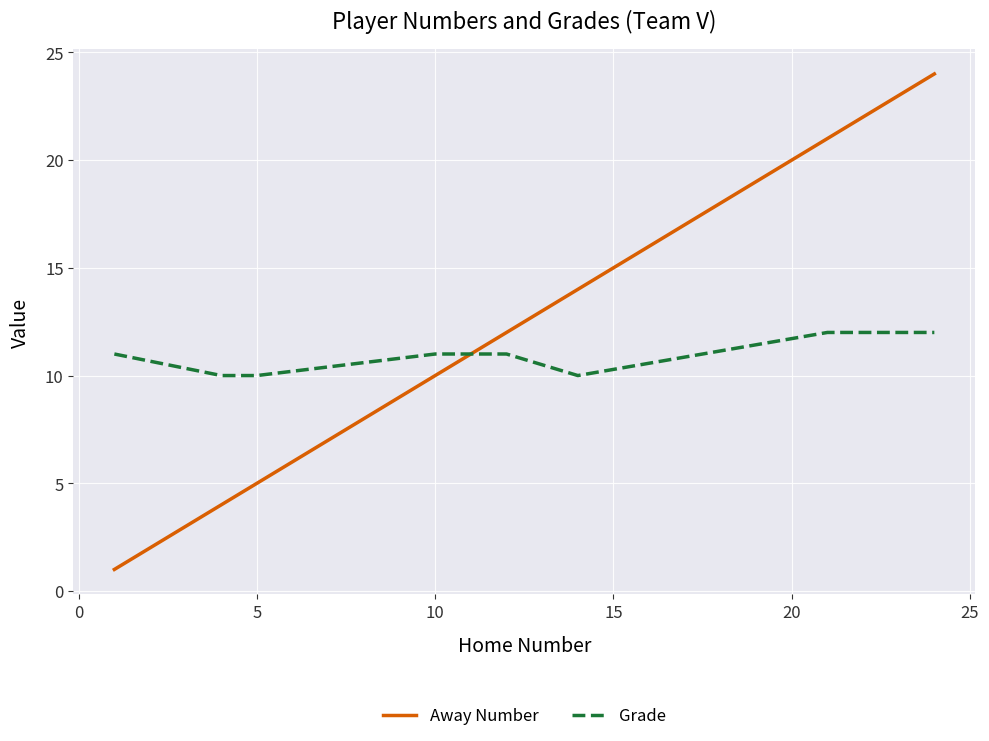

What is the smallest value displayed?

1